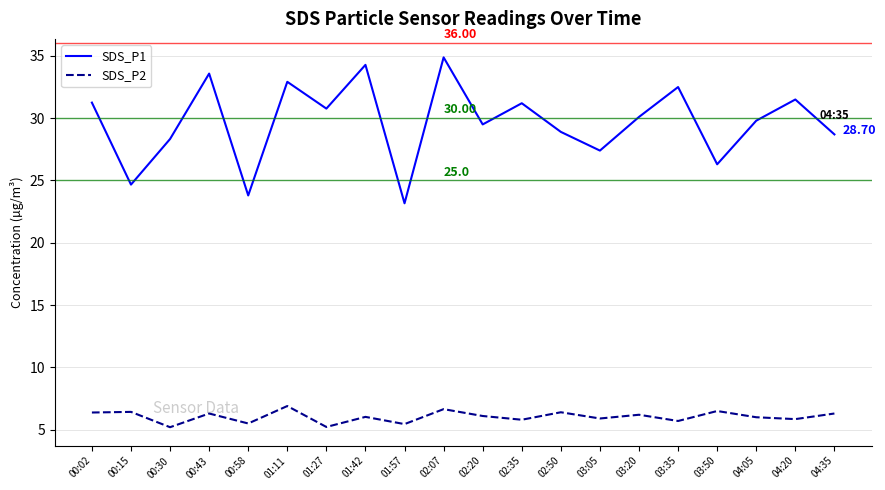

Does the chart display data point markers on the line(s)?

No